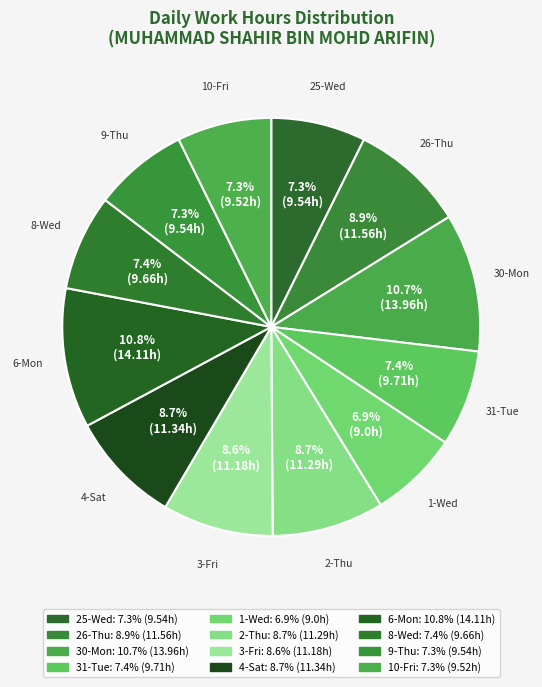

What is the smallest slice in the pie chart?

1-Wed